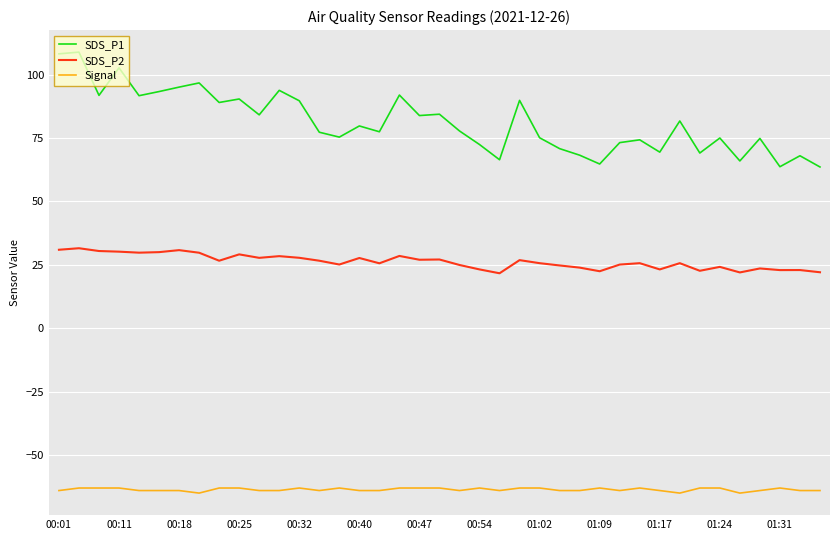

True or false: Signal and SDS_P1 cross at least once.

False